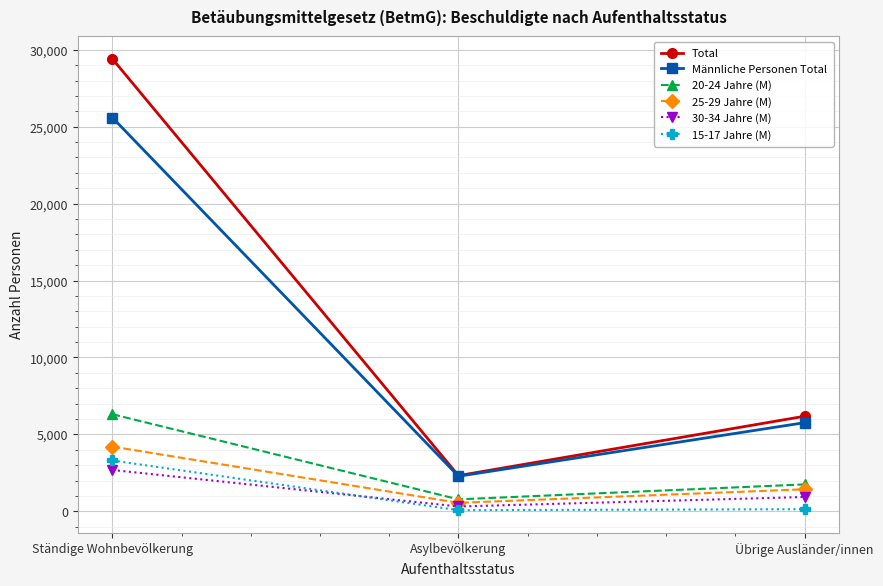

Does the chart have visible grid lines?

Yes